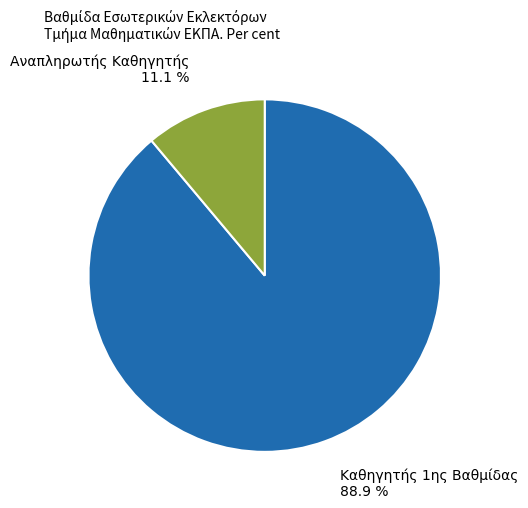

Does any single category account for the majority?

Yes